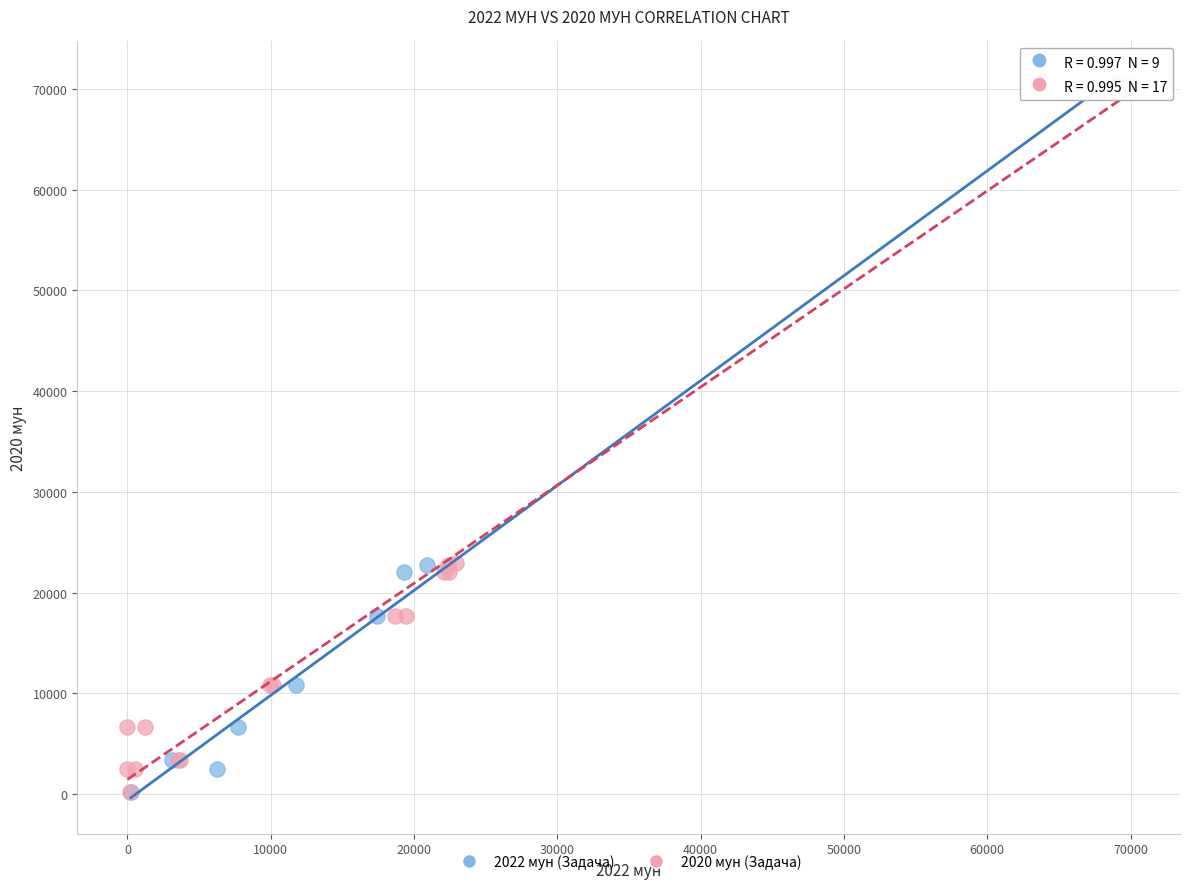

What are all the series names shown in the legend?

2022 мун (Задача), 2020 мун (Задача)